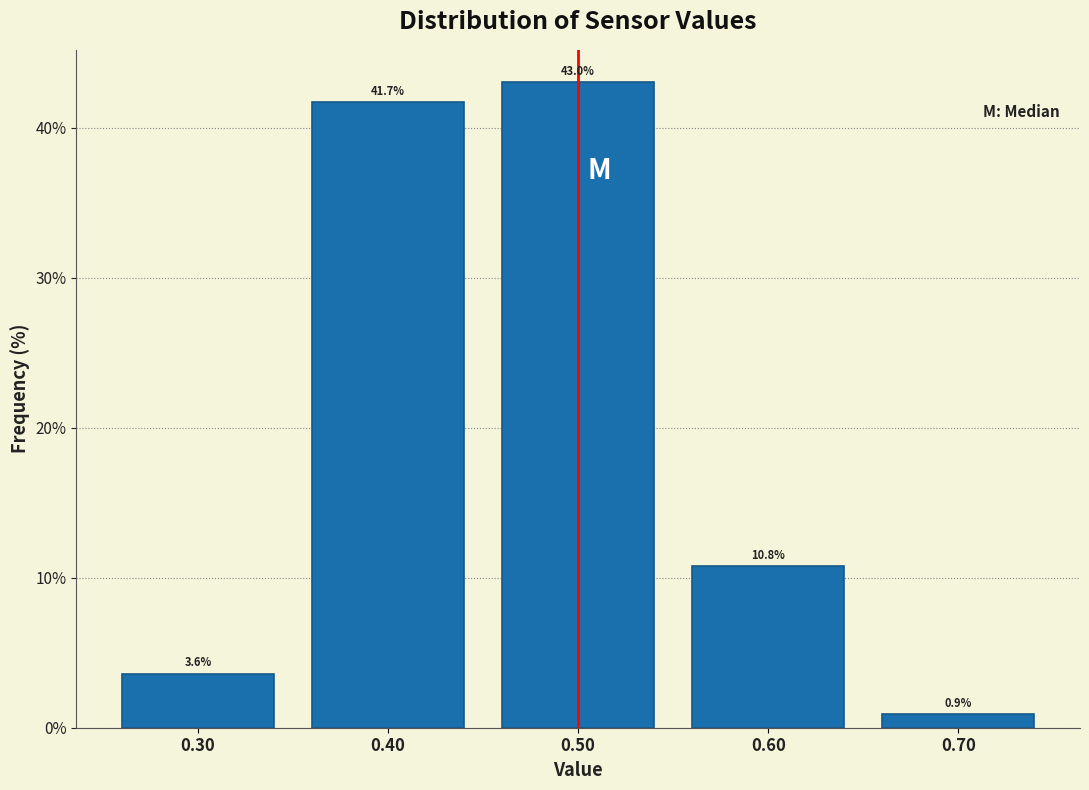

Reading left to right, list every bar in this chart as the range it spans on the x-axis followed by its height.

0.25 to 0.35: 3.6
0.35 to 0.45: 41.7
0.45 to 0.55: 43.0
0.55 to 0.65: 10.8
0.65 to 0.75: 0.9